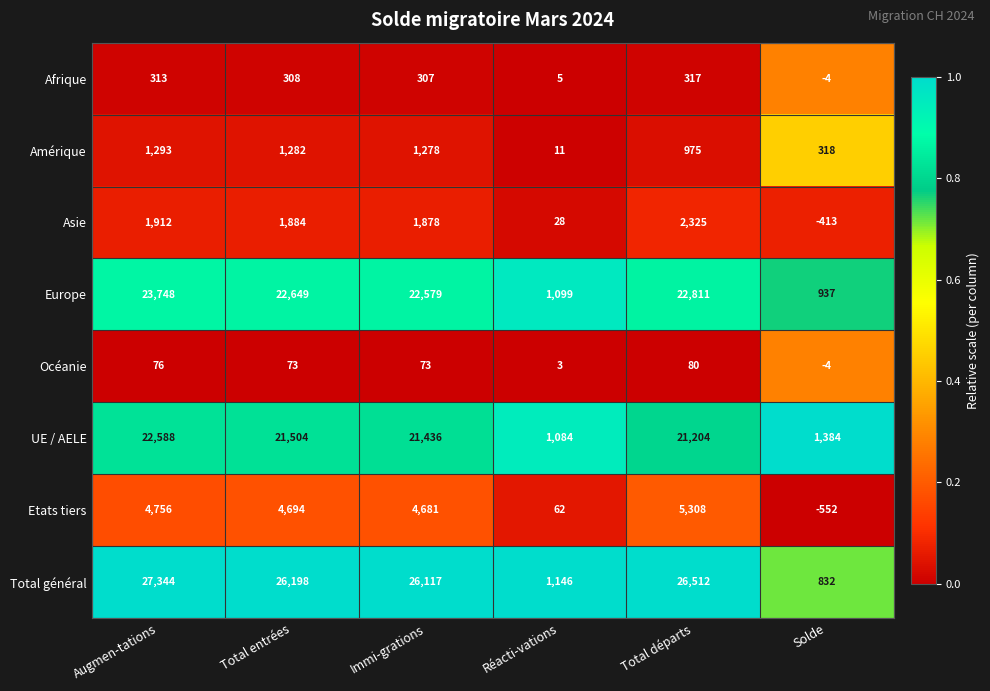

What is the difference between the maximum and minimum values in the Etats tiers series?

5860